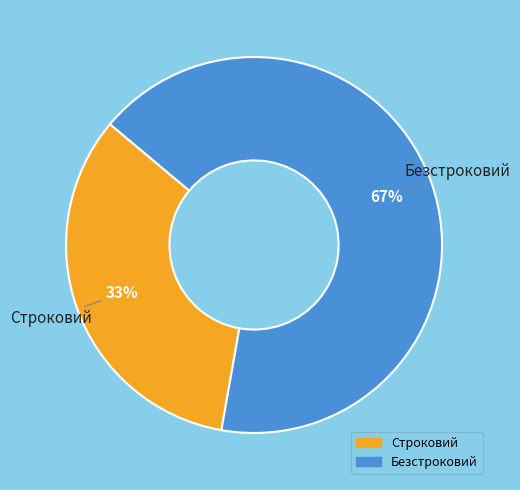

What is the ratio of the value at Строковий to the value at Безстроковий?

0.5